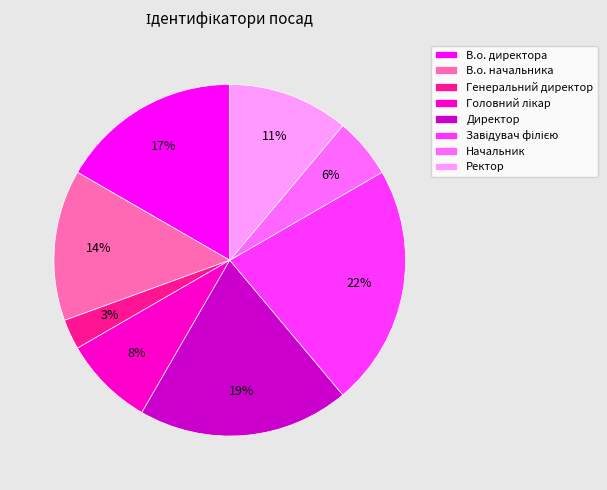

Which category has the smallest portion of the pie?

Генеральний директор